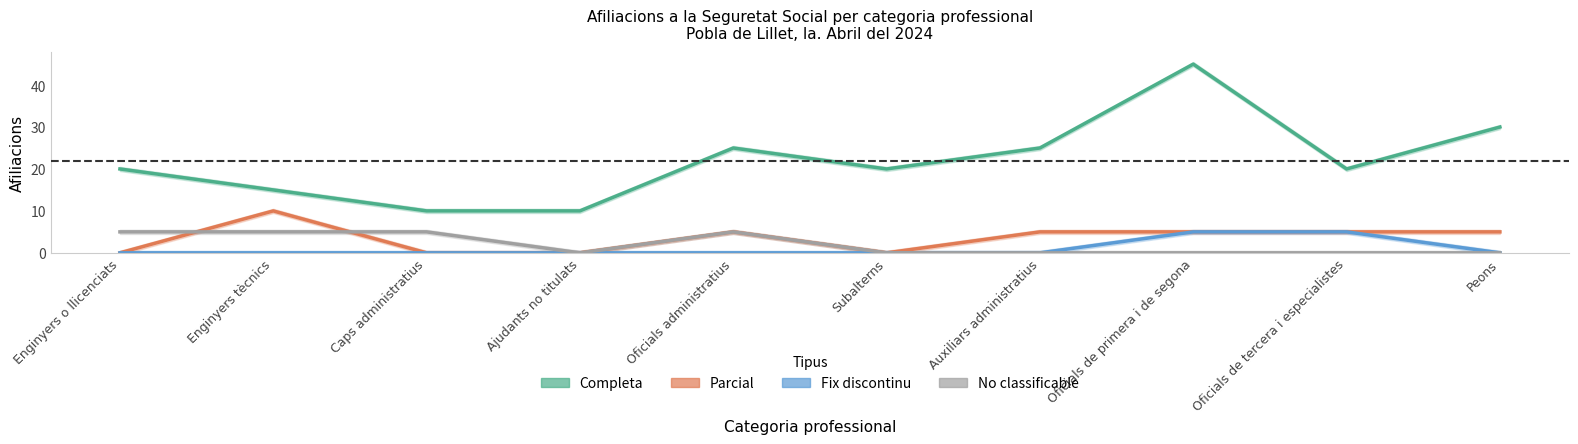

How many lines are shown in the chart?

4